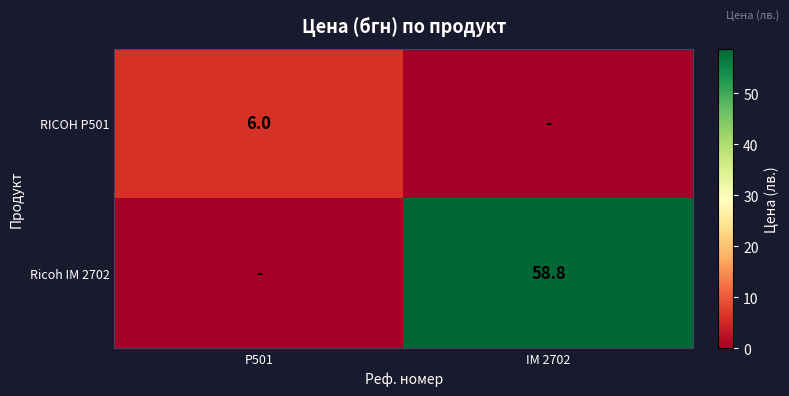

What is the difference between the highest and lowest values at P501?

6.0